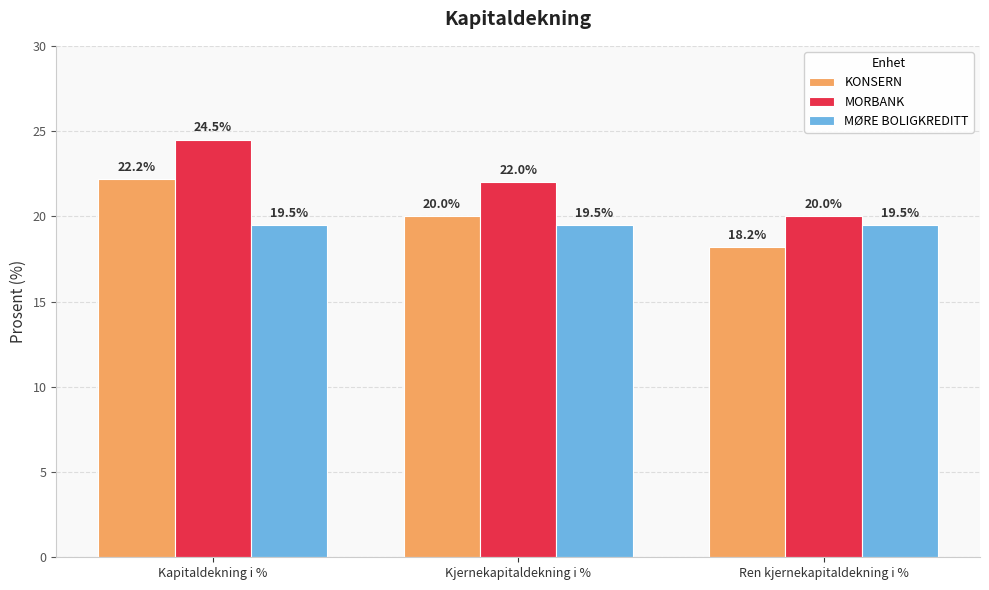

How many values in the KONSERN series are below 20?

1